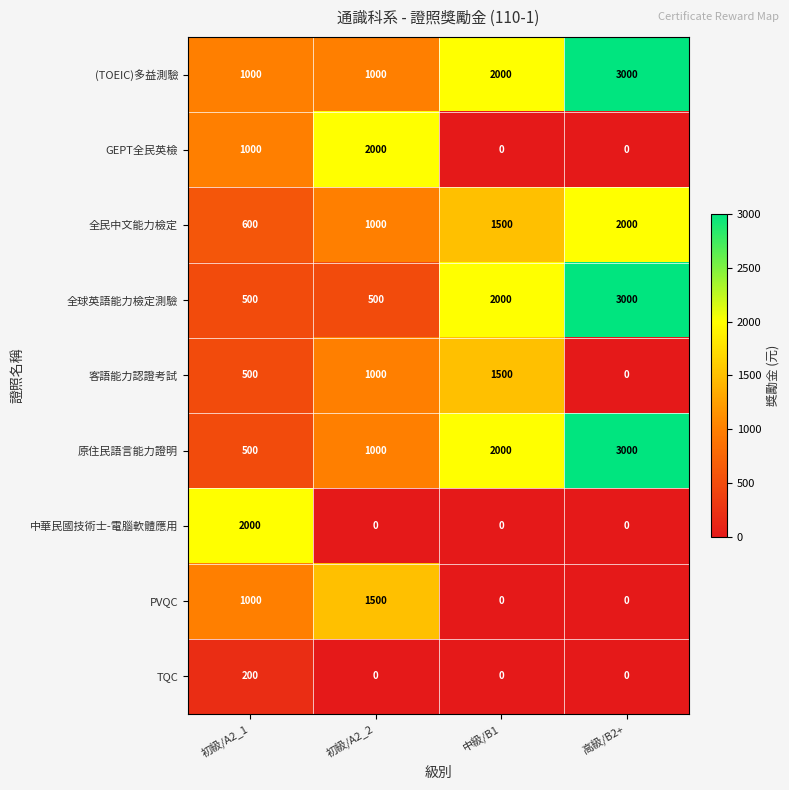

What is the difference between the highest and lowest values at 中級/B1?

2000